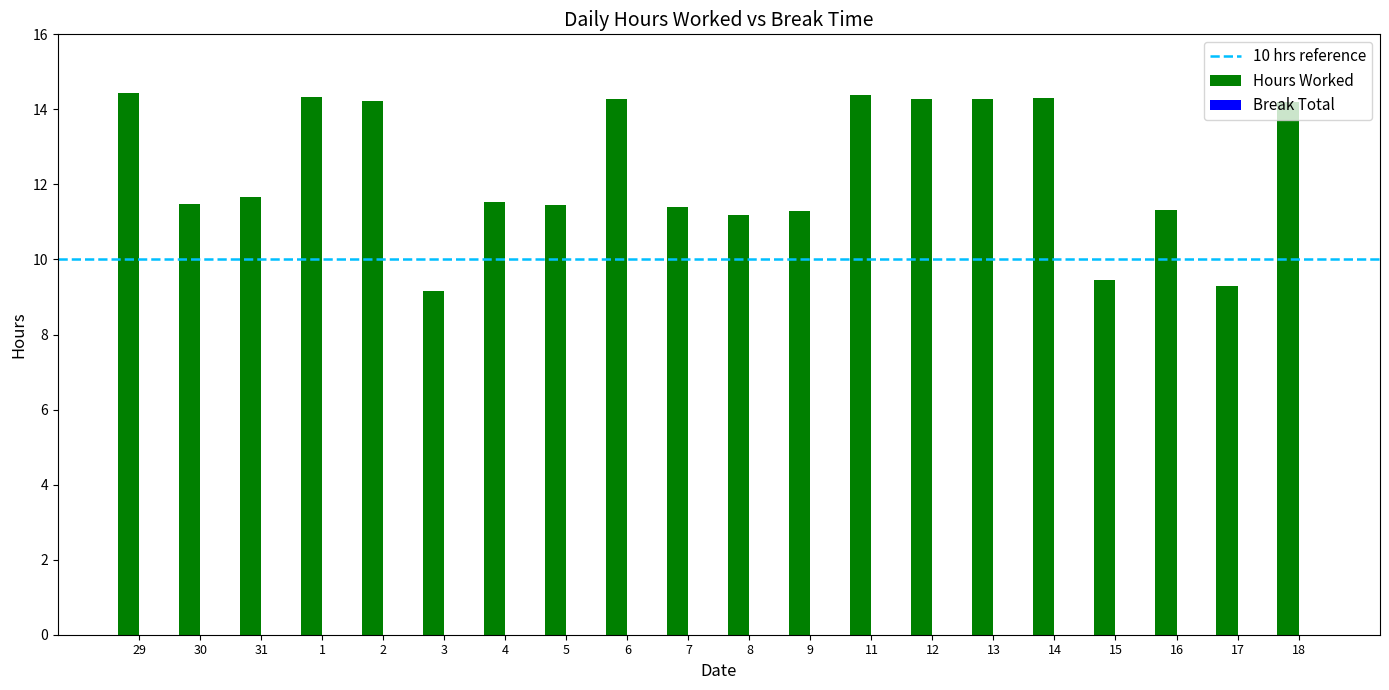

True or false: the data shows 21.9 at 1.

False